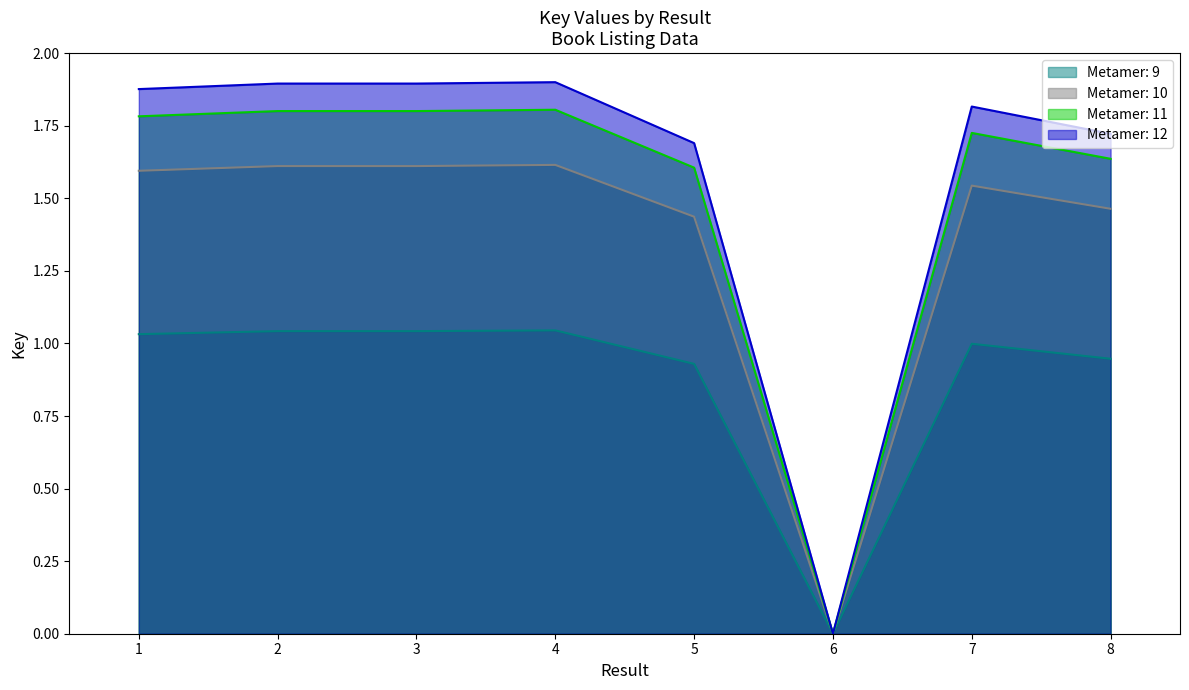

How many interior local peaks (higher than both neighbors) does the data have?

3